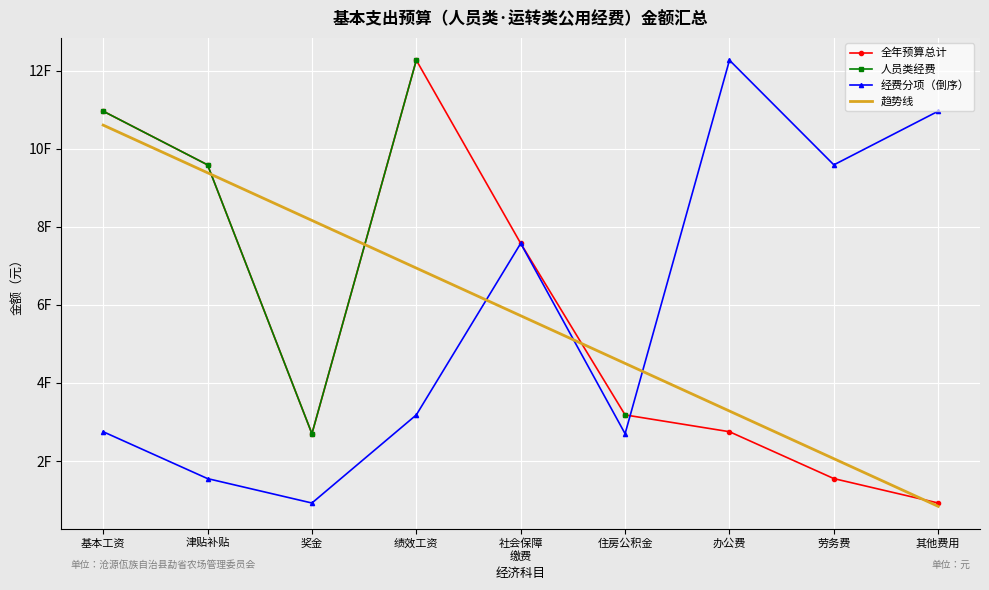

List the series in order of their overall mean, lowest first.

趋势线, 全年预算总计, 人员类经费, 经费分项（倒序）